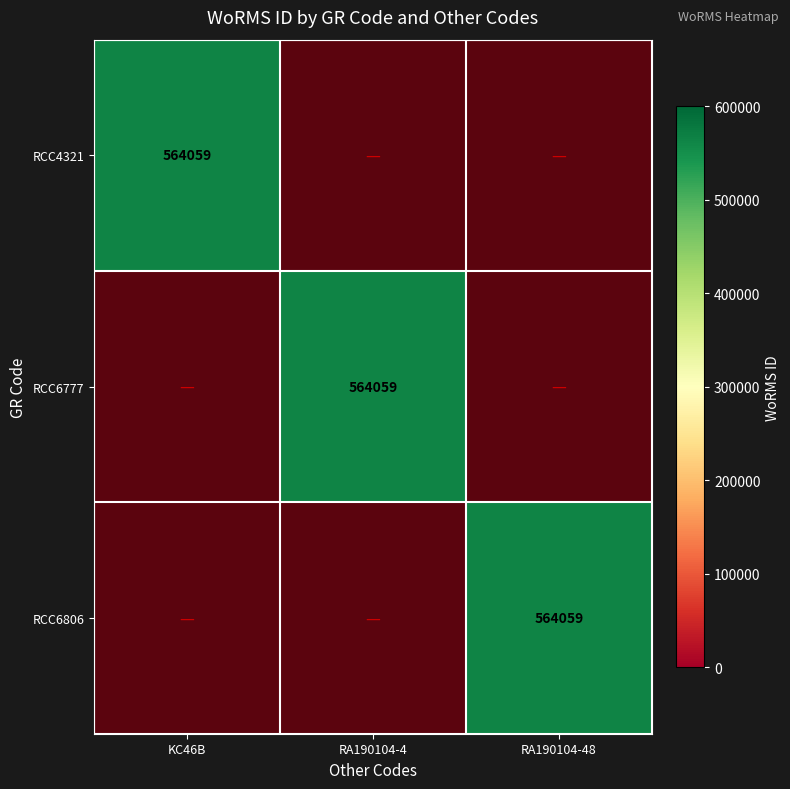

Rank the series by their maximum value, from lowest to highest.

RCC4321, RCC6777, RCC6806